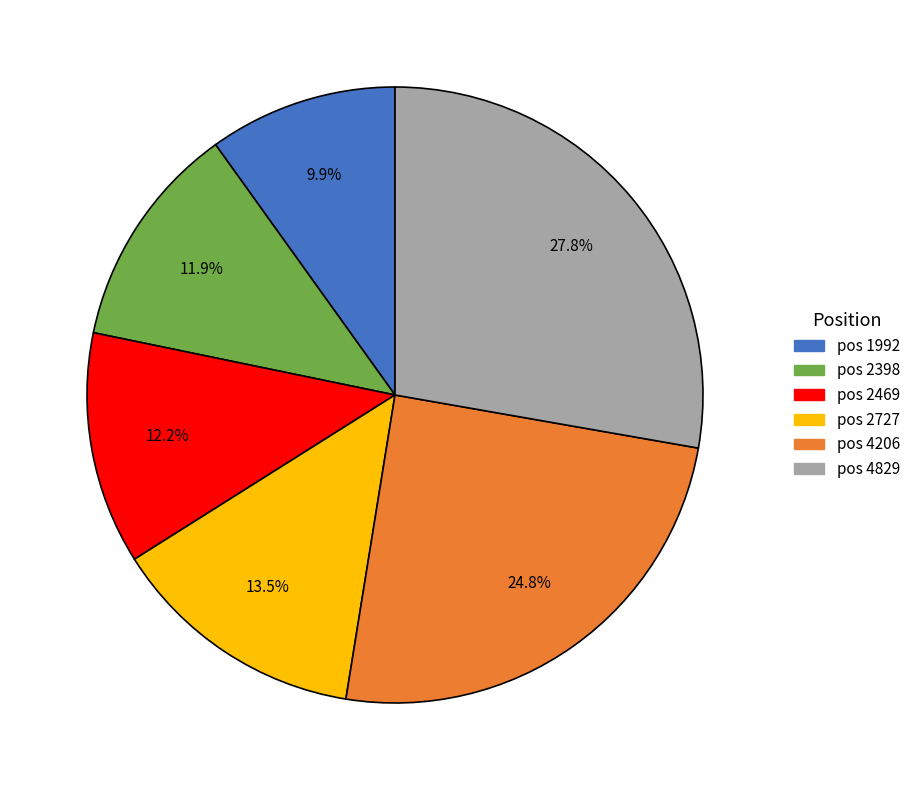

Count the number of slices in the pie.

6